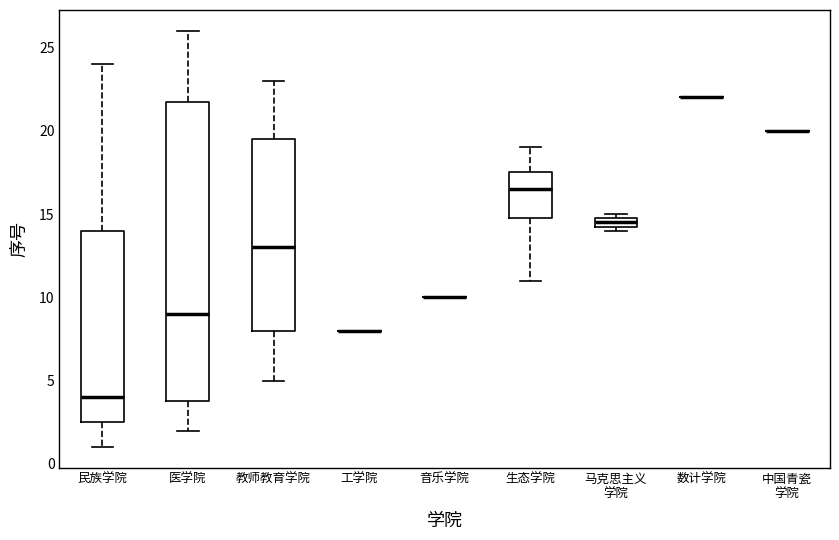

Comparing the boxes themselves (not the whiskers), which one is the tallest?

医学院